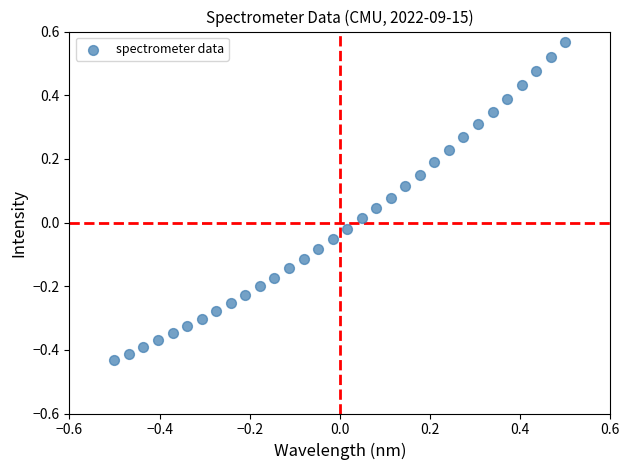

What is the range of Y values (max minus min)?

1.0